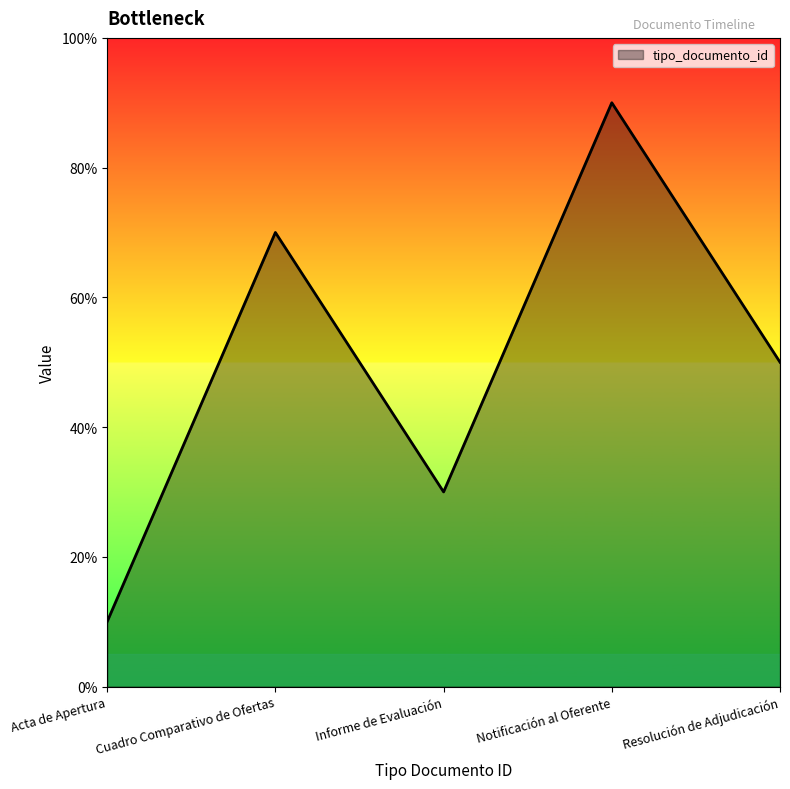

What is the change in value from Notificación al Oferente to Resolución de Adjudicación?

-40